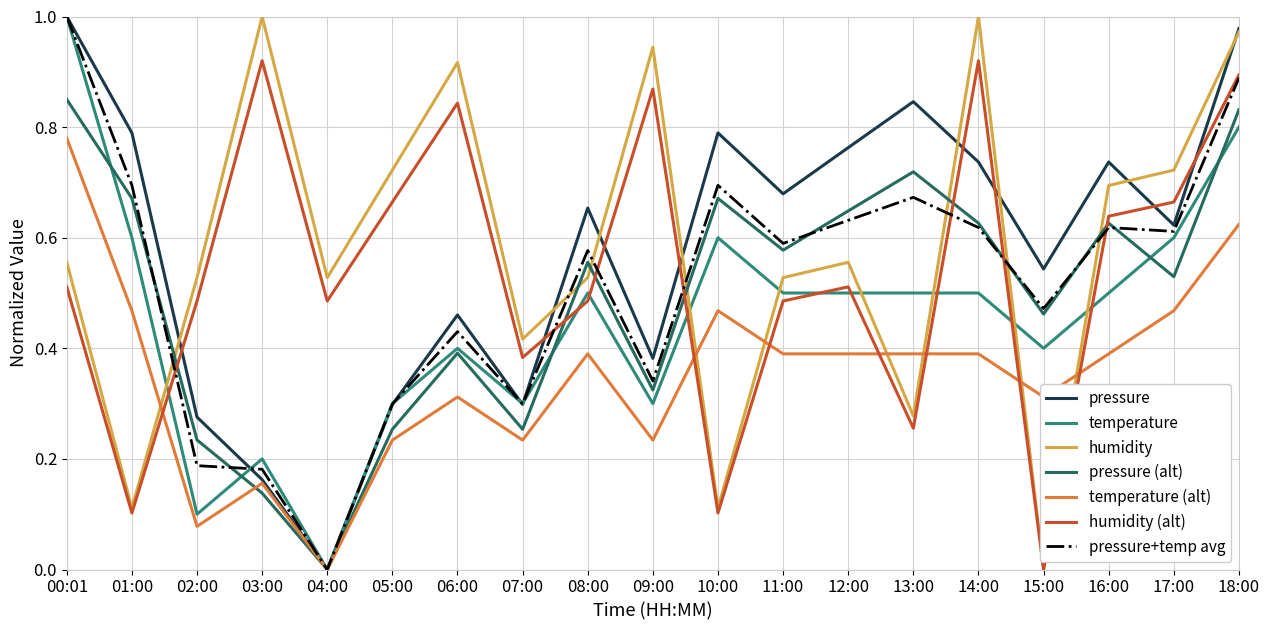

True or false: pressure has a value of 0.5 at 11:00.

False